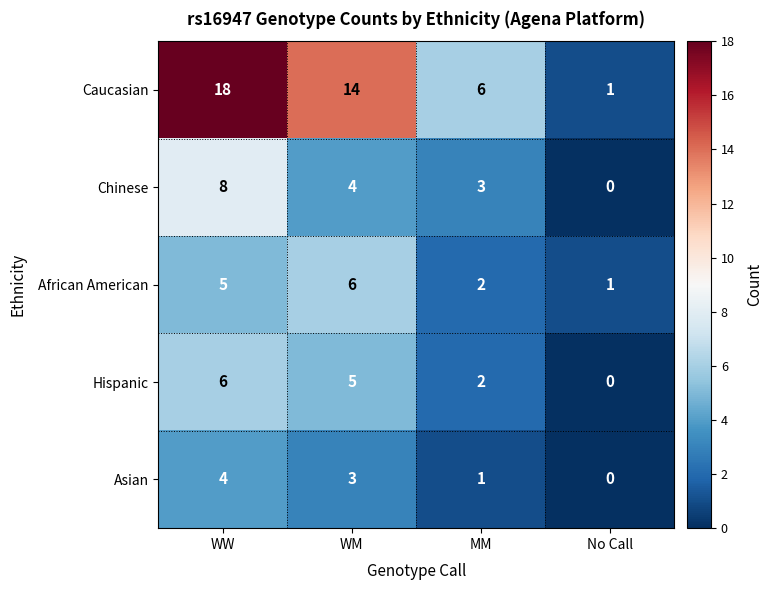

Is the value of Hispanic at MM greater than the value of Chinese at WM?

No